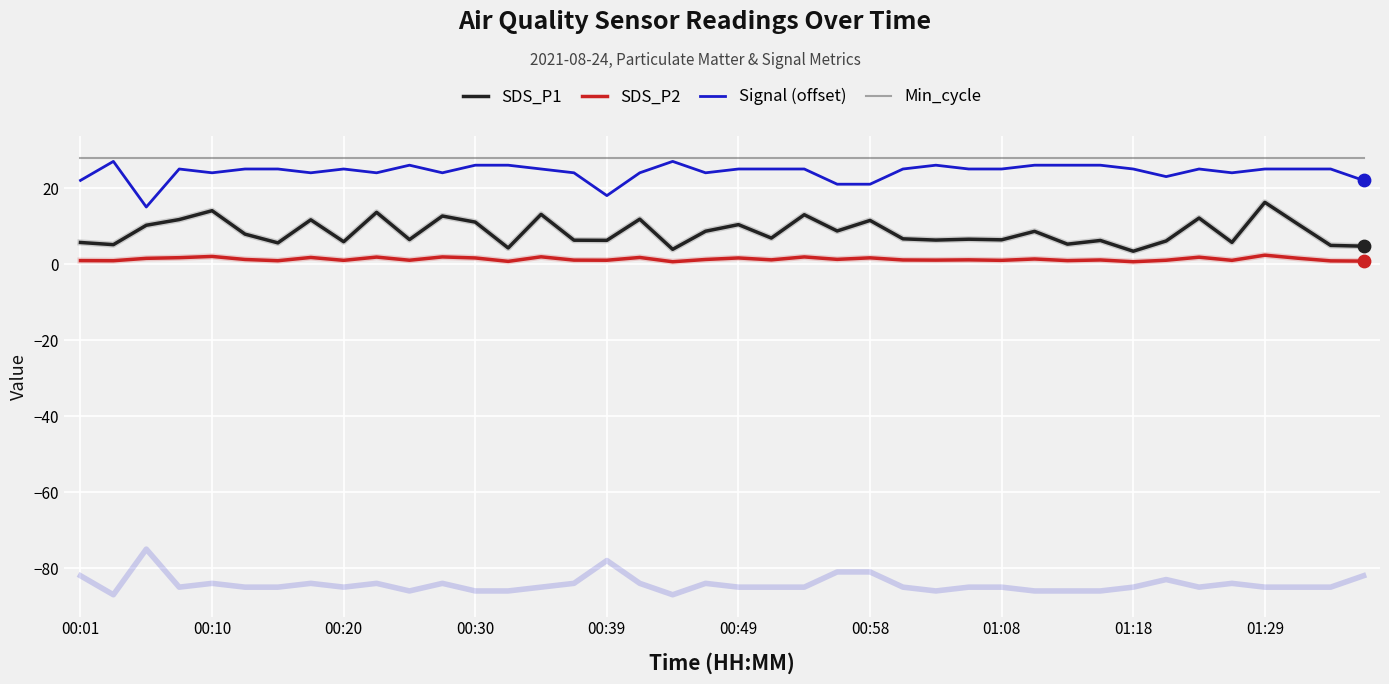

At how many categories does at least one series exceed 6?

40